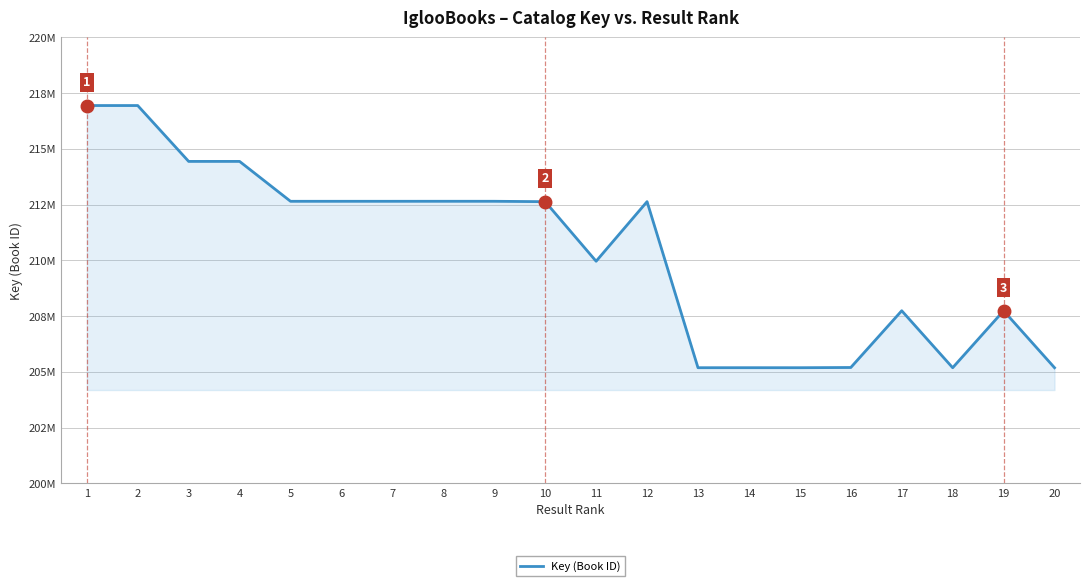

Does the chart display data point markers on the line(s)?

No